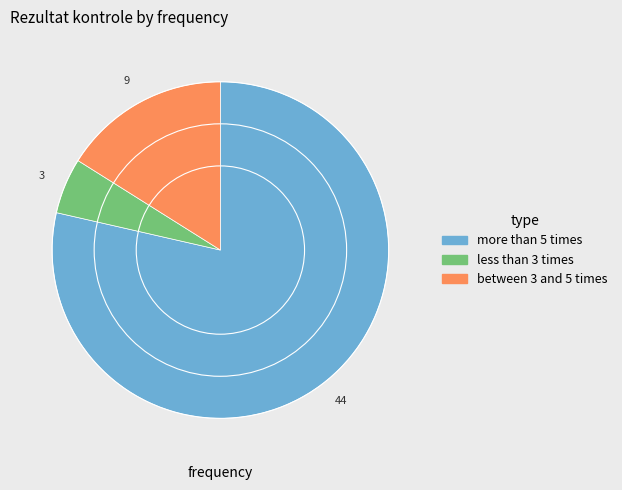

Count the number of slices in the pie.

3